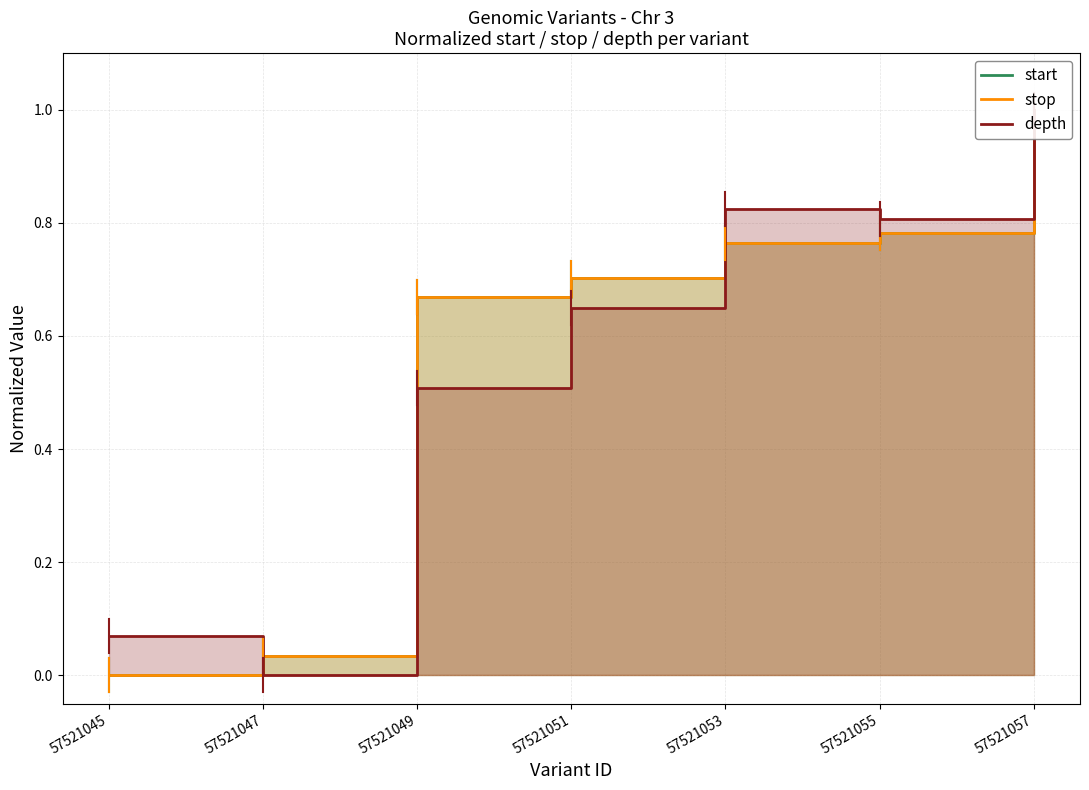

True or false: start and stop intersect in this chart.

False